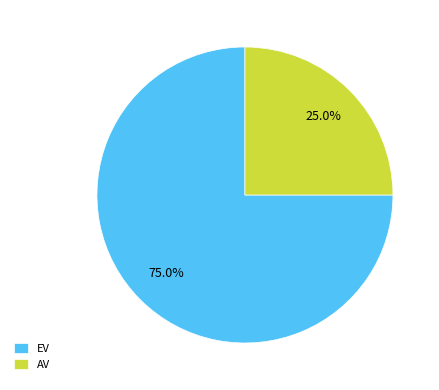

Is it true that EV is 81% of the pie?

False